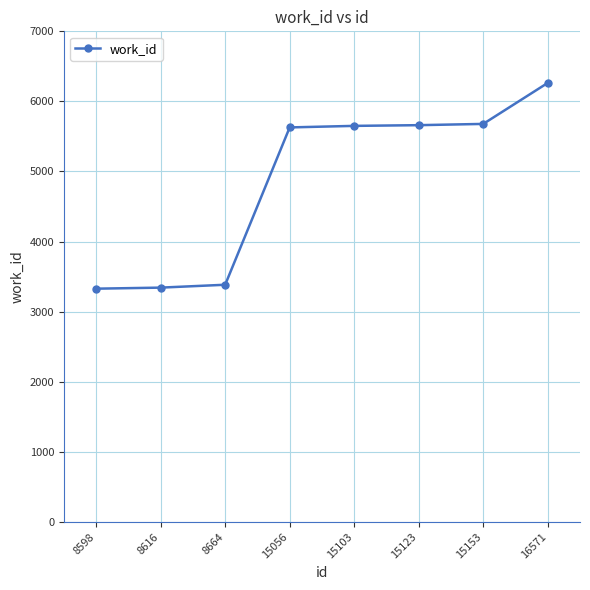

The chart shows a value of 7642 at 15056. True or false?

False